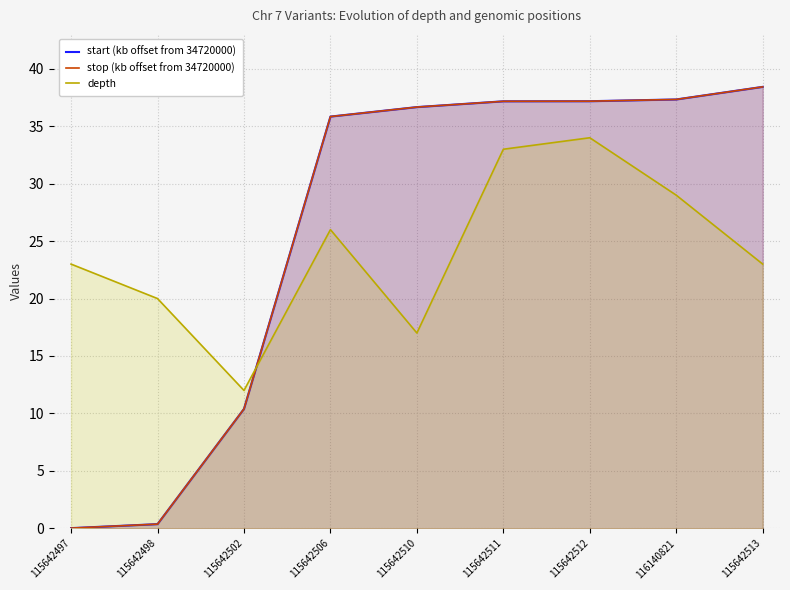

How many values in the stop (kb offset from 34720000) series are below 36?

4